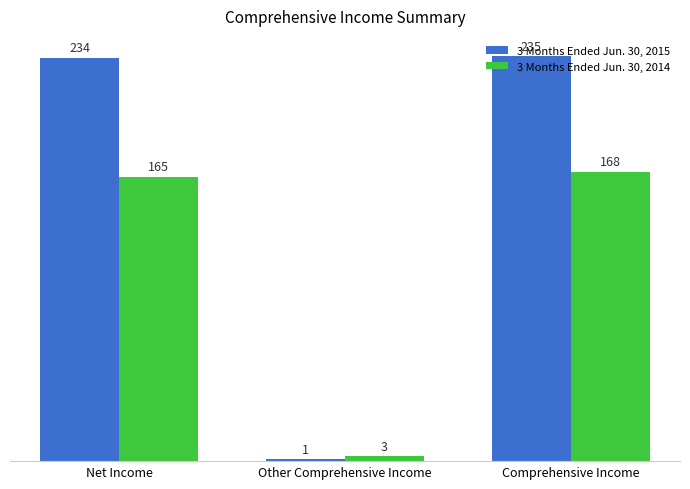

Reading left to right, list all the values displayed in this chart.

3 Months Ended Jun. 30, 2015: Net Income=234	Other Comprehensive Income=1	Comprehensive Income=235
3 Months Ended Jun. 30, 2014: Net Income=165	Other Comprehensive Income=3	Comprehensive Income=168